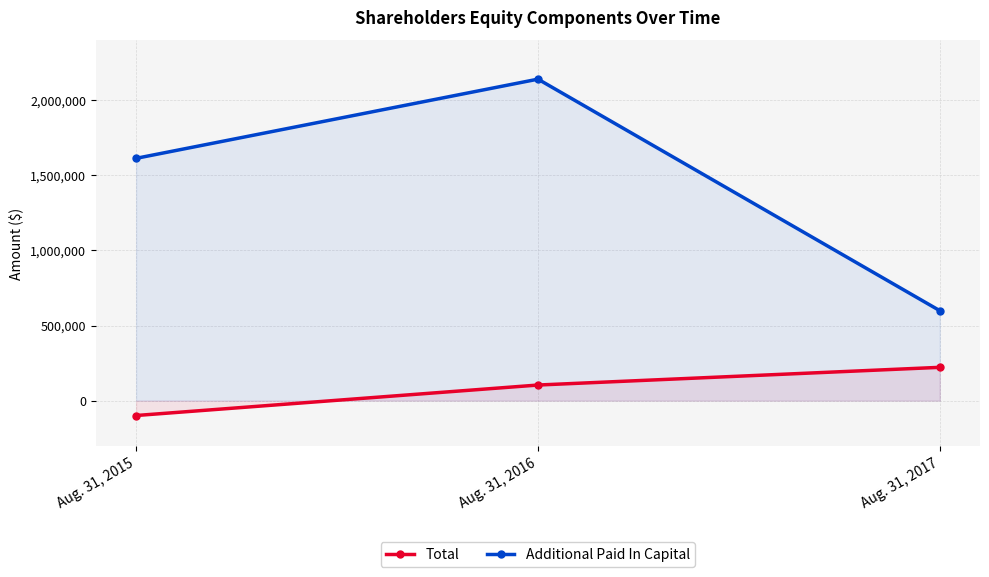

Rank the series at Aug. 31, 2016 from highest to lowest value.

Additional Paid In Capital, Total